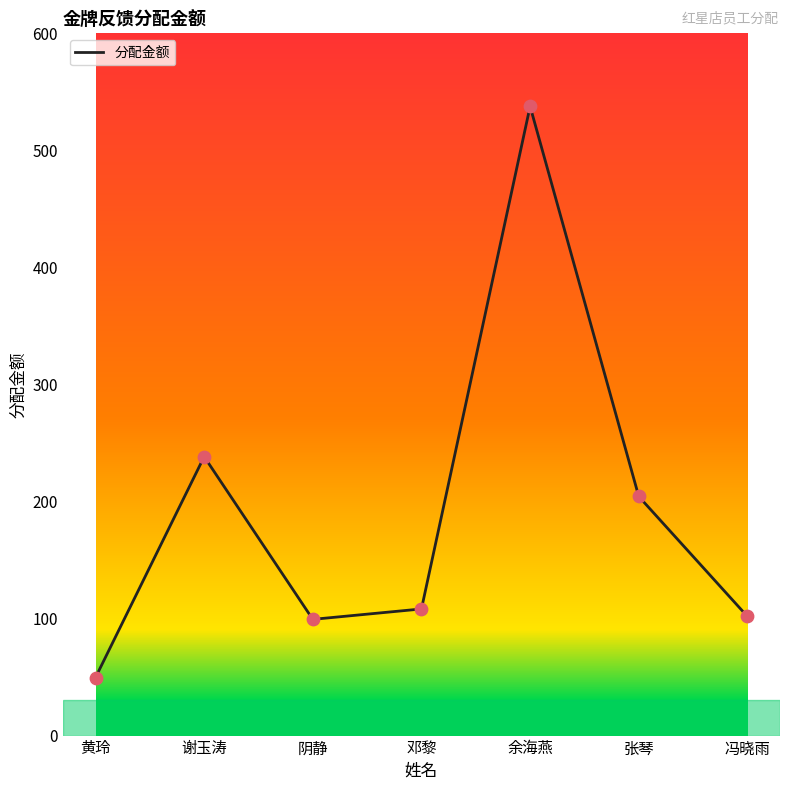

Which has a higher value, 邓黎 or 张琴?

张琴